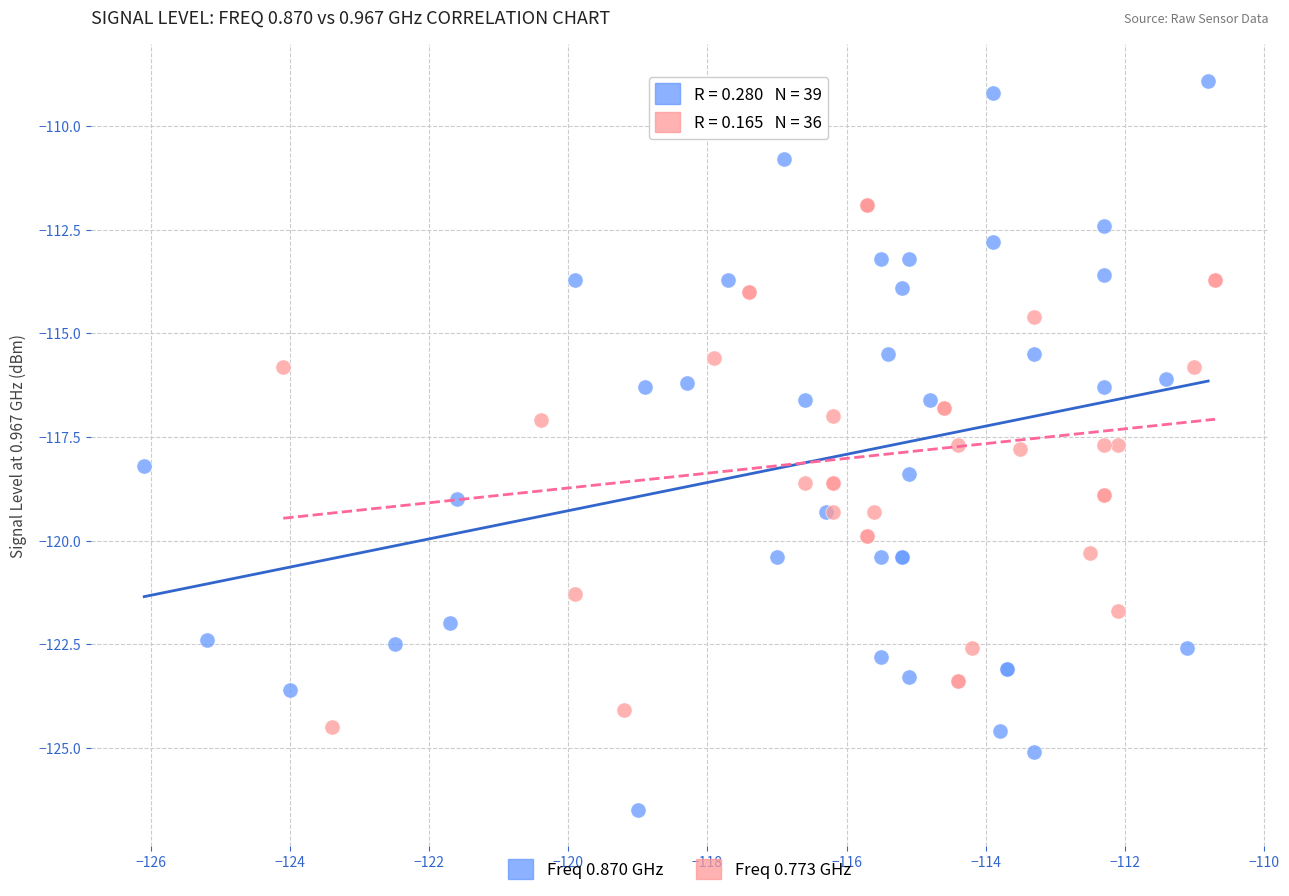

Which series contains the highest Y value?

Freq 0.870 GHz